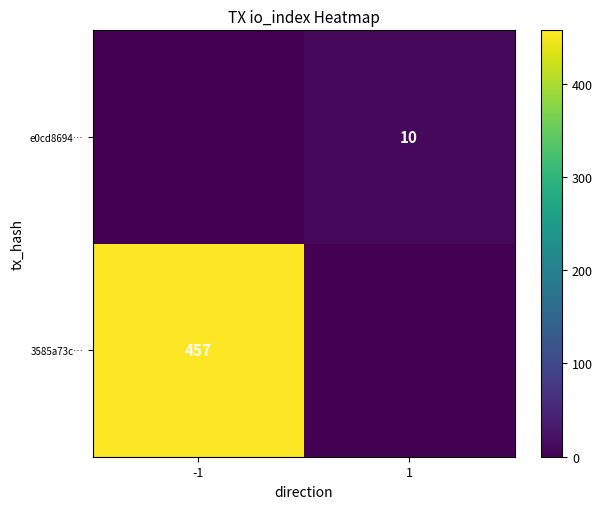

What is the difference between the highest and lowest values at 1?

10